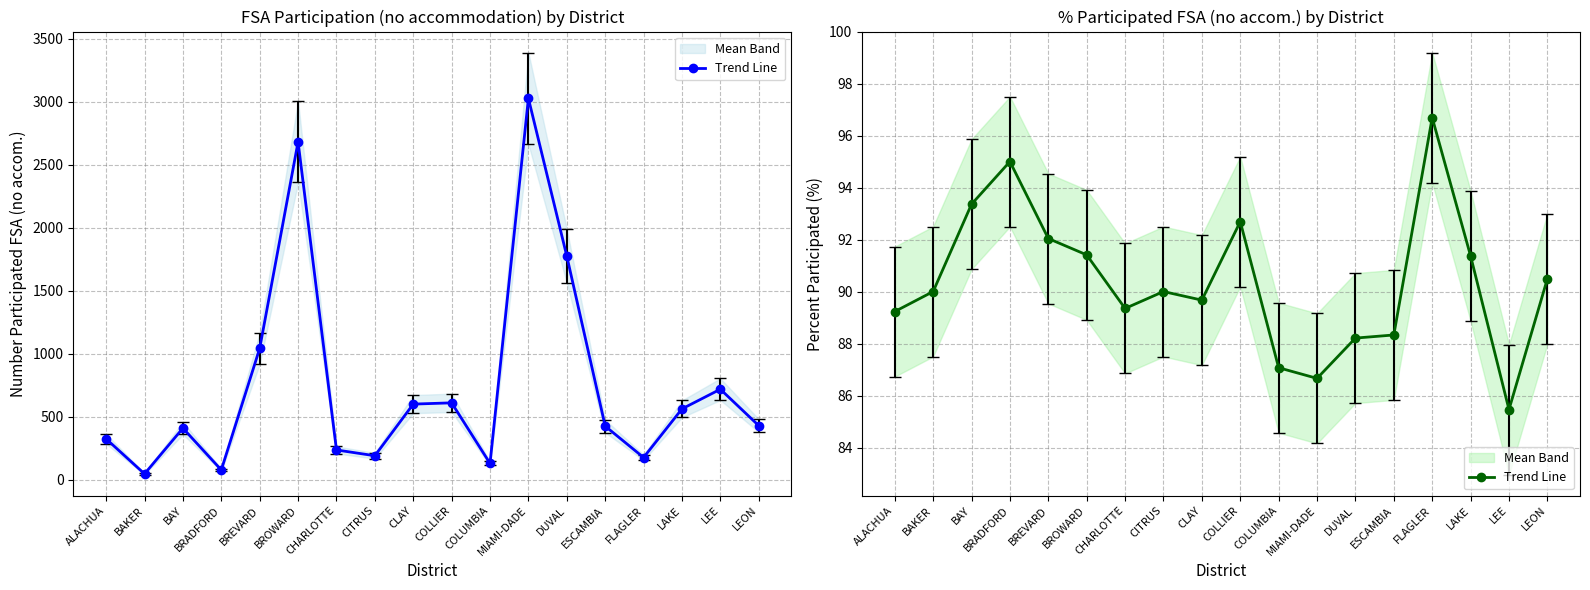

Rank the categories by value from lowest to highest.

LEE, MIAMI-DADE, COLUMBIA, DUVAL, ESCAMBIA, ALACHUA, CHARLOTTE, CLAY, BAKER, CITRUS, LEON, LAKE, BROWARD, BREVARD, COLLIER, BAY, BRADFORD, FLAGLER